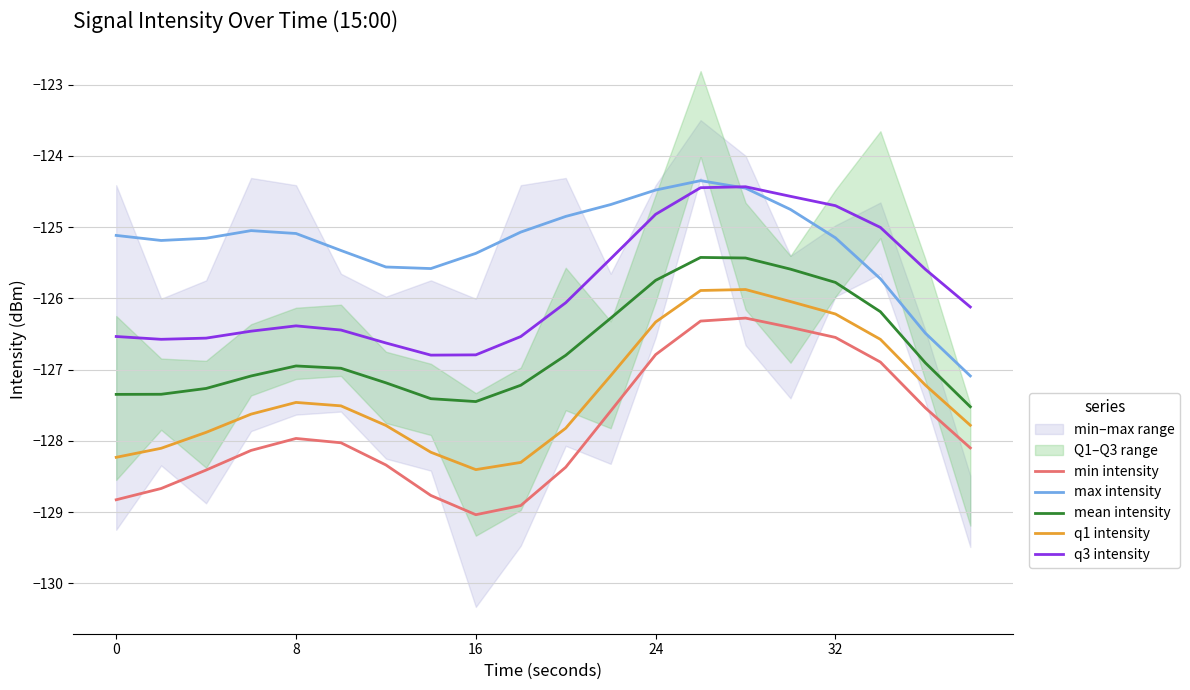

At how many categories does at least one series exceed -125?

7